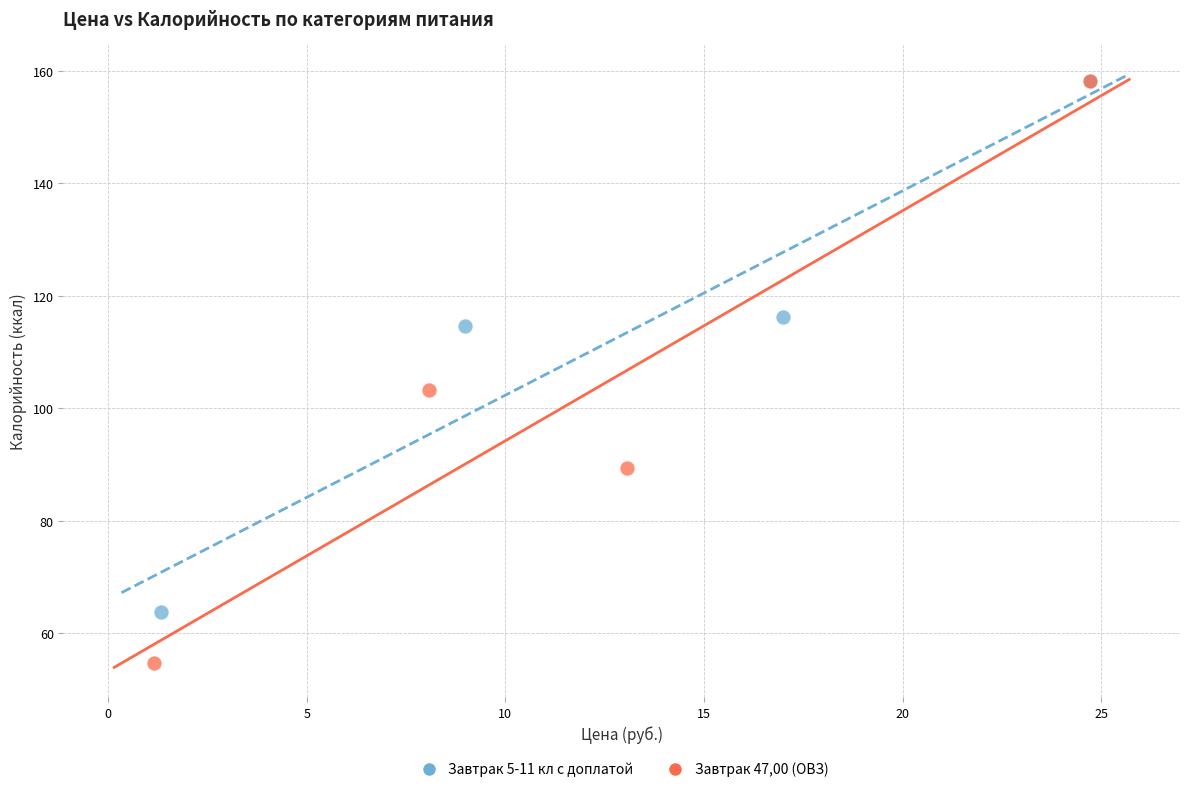

What are all the series names shown in the legend?

Завтрак 5-11 кл с доплатой, Завтрак 47,00 (ОВЗ)